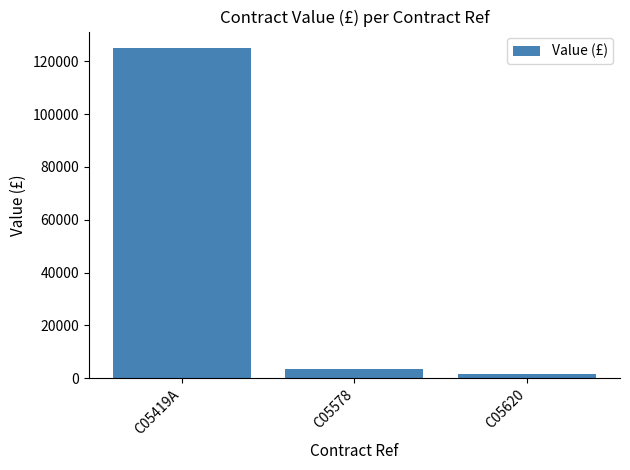

Reading right to left, transcribe all the data shown in this chart.

C05620=1706	C05578=3500	C05419A=125000